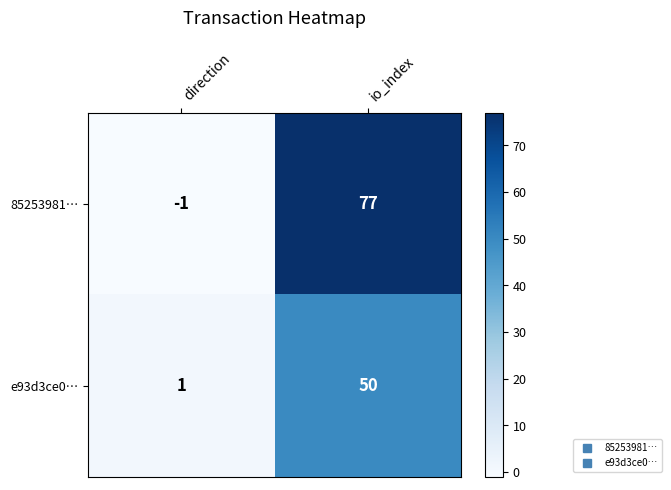

At which category does the chart reach its minimum across all series?

direction